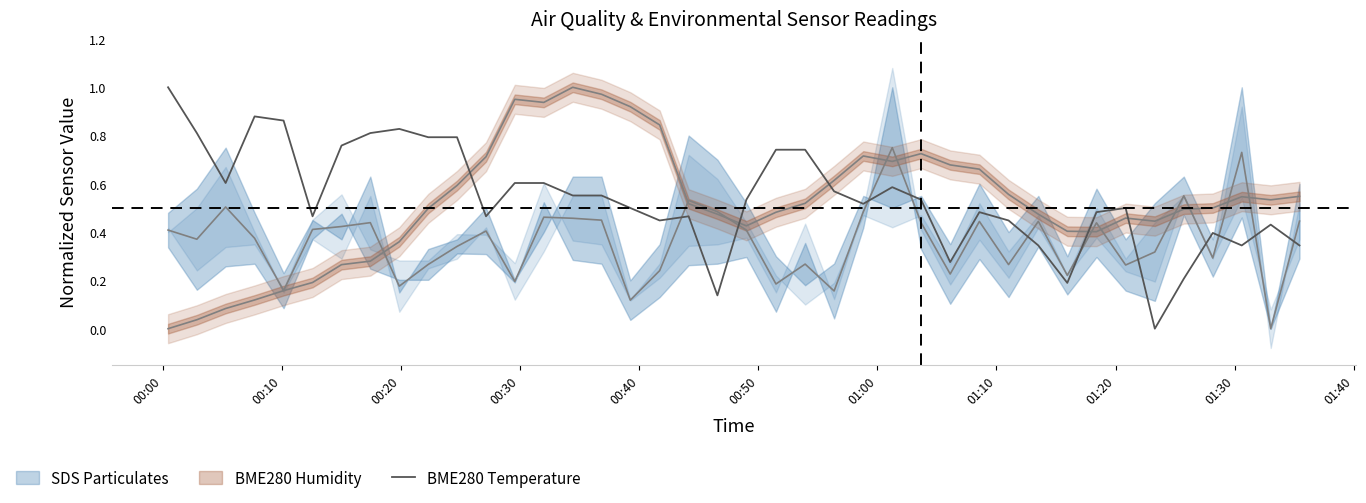

What is the highest value of the BME280 Temperature series?

1.0